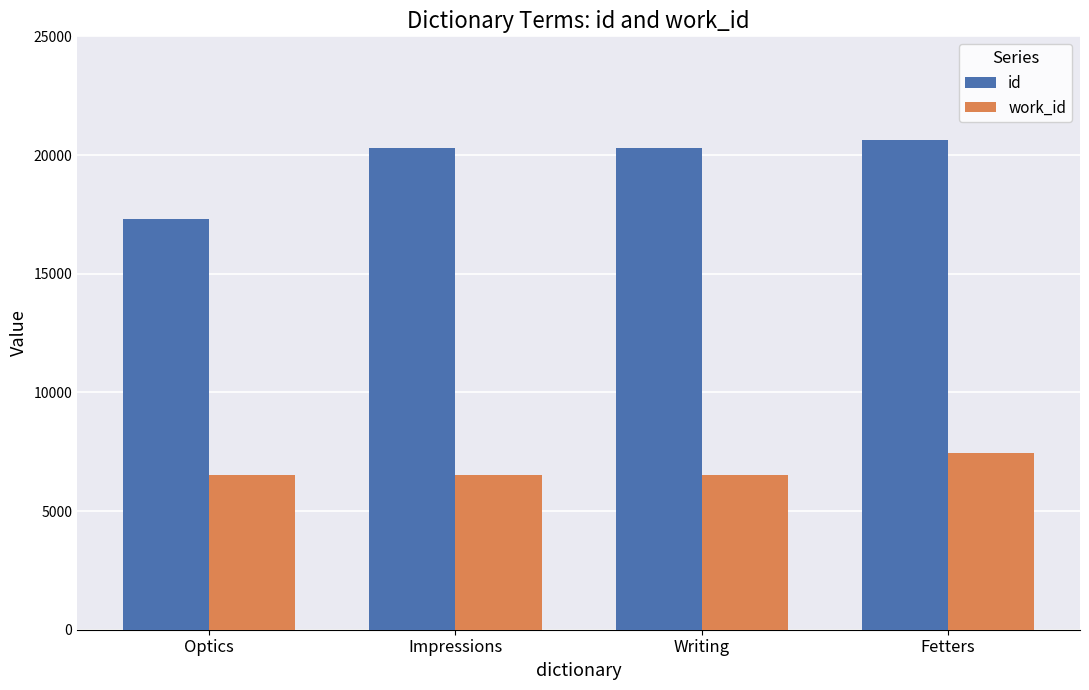

What is the maximum value shown in the chart?

20627